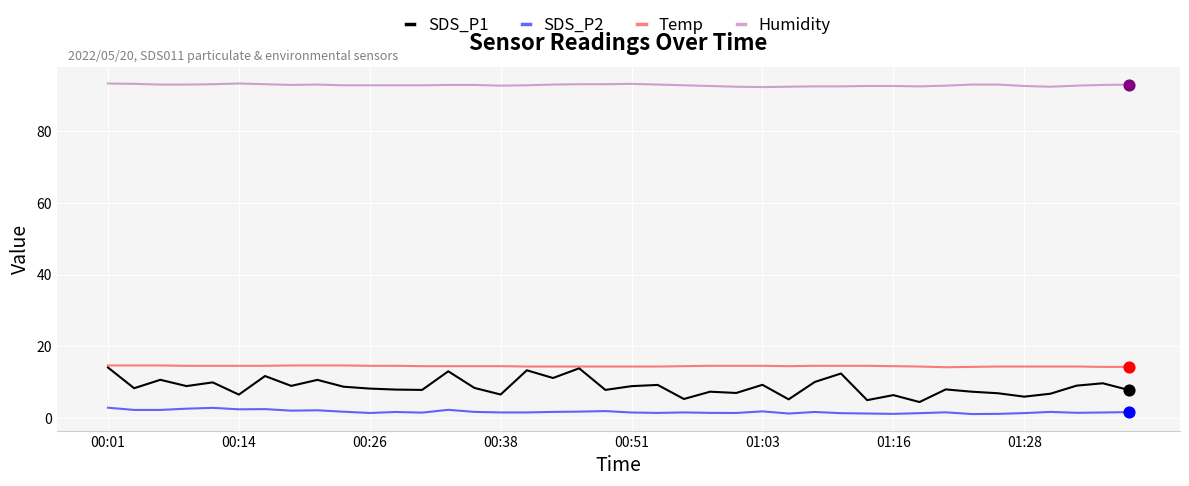

Which series has the largest total across all categories?

Humidity